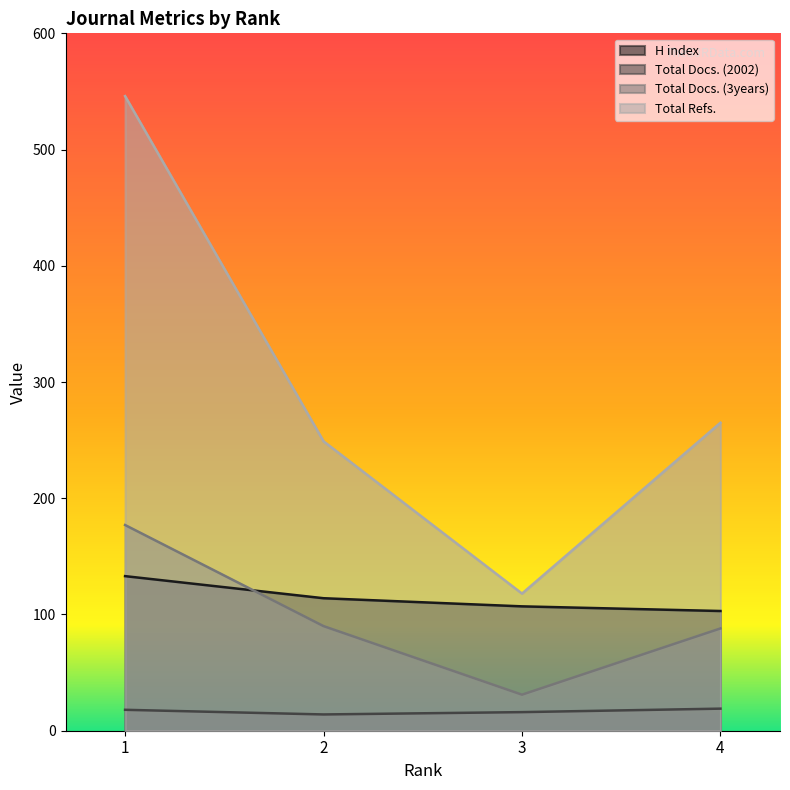

How many values in the Total Docs. (3years) series exceed 90?

1